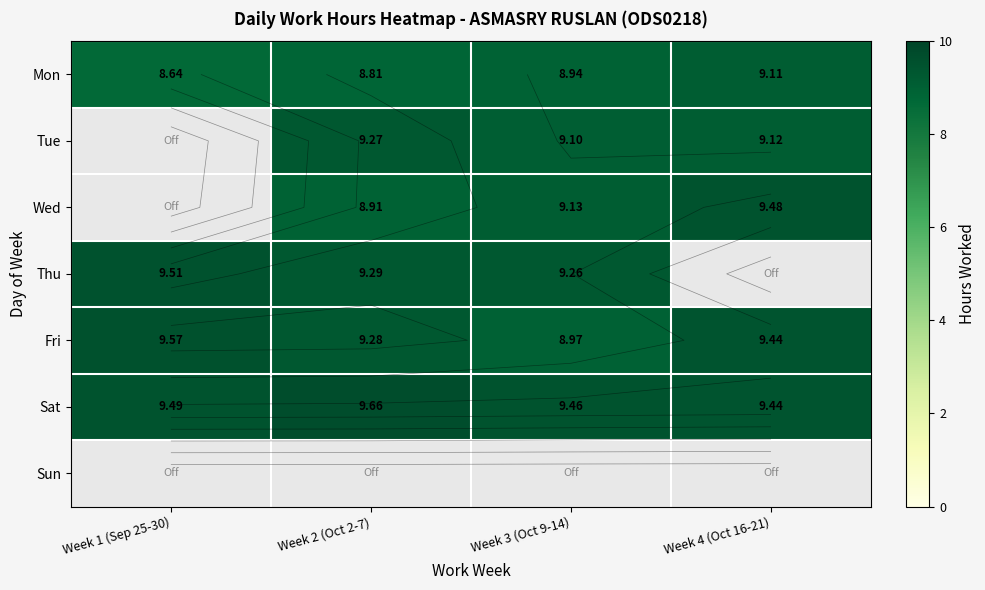

What is the total value across all series at Week 3 (Oct 9-14)?

54.9